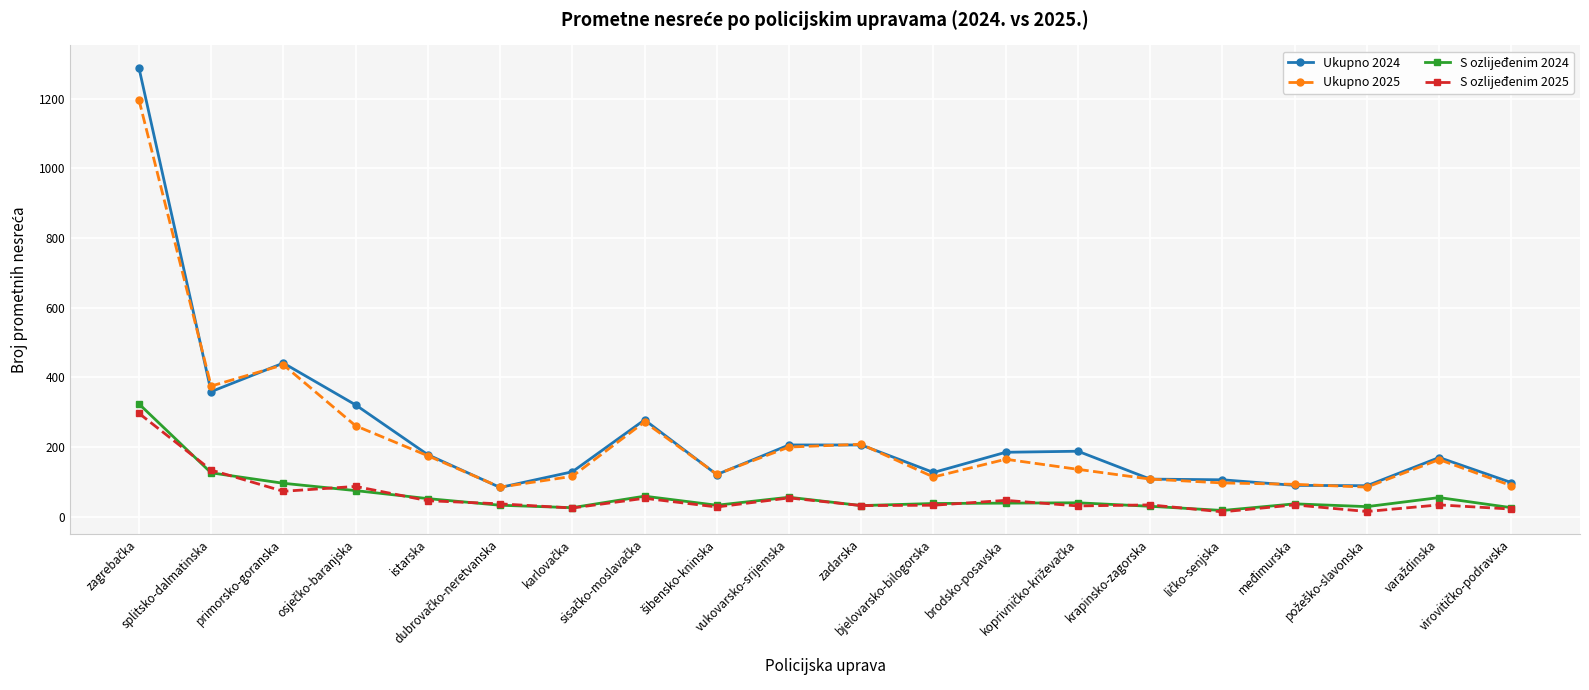

In S ozlijeđenim 2025, how many points are higher than both neighbors (excluding endpoints)?

7